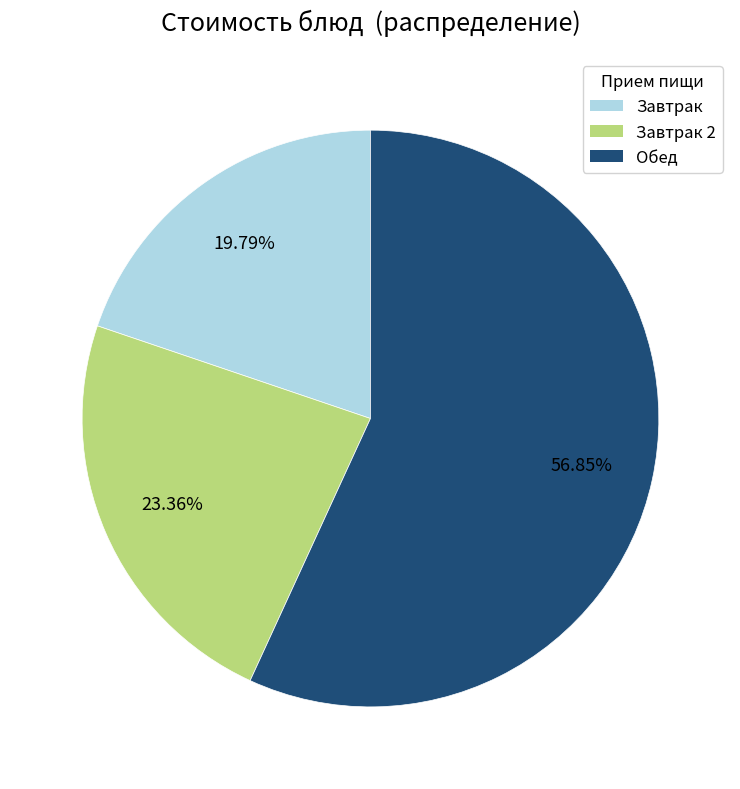

Is there a majority slice in this chart?

Yes